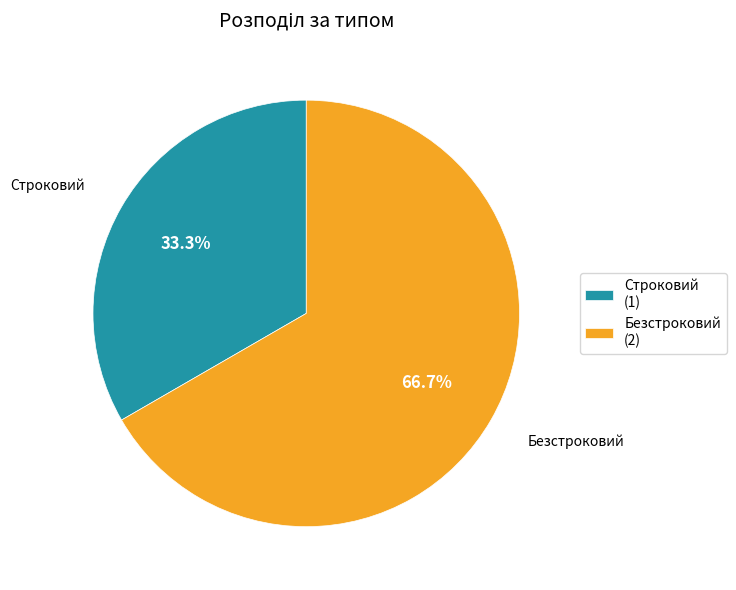

What percentage is the Строковий slice, to the nearest percent?

33%